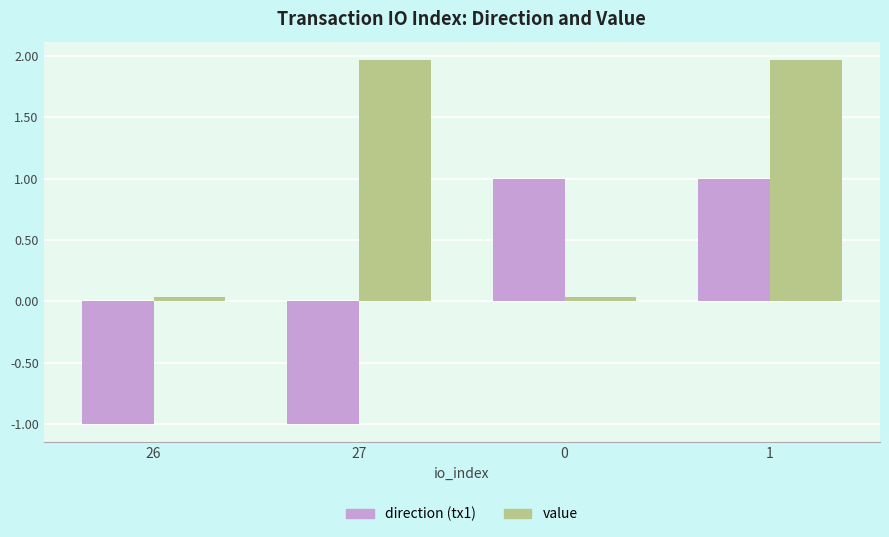

How many bars are there in each group?

2